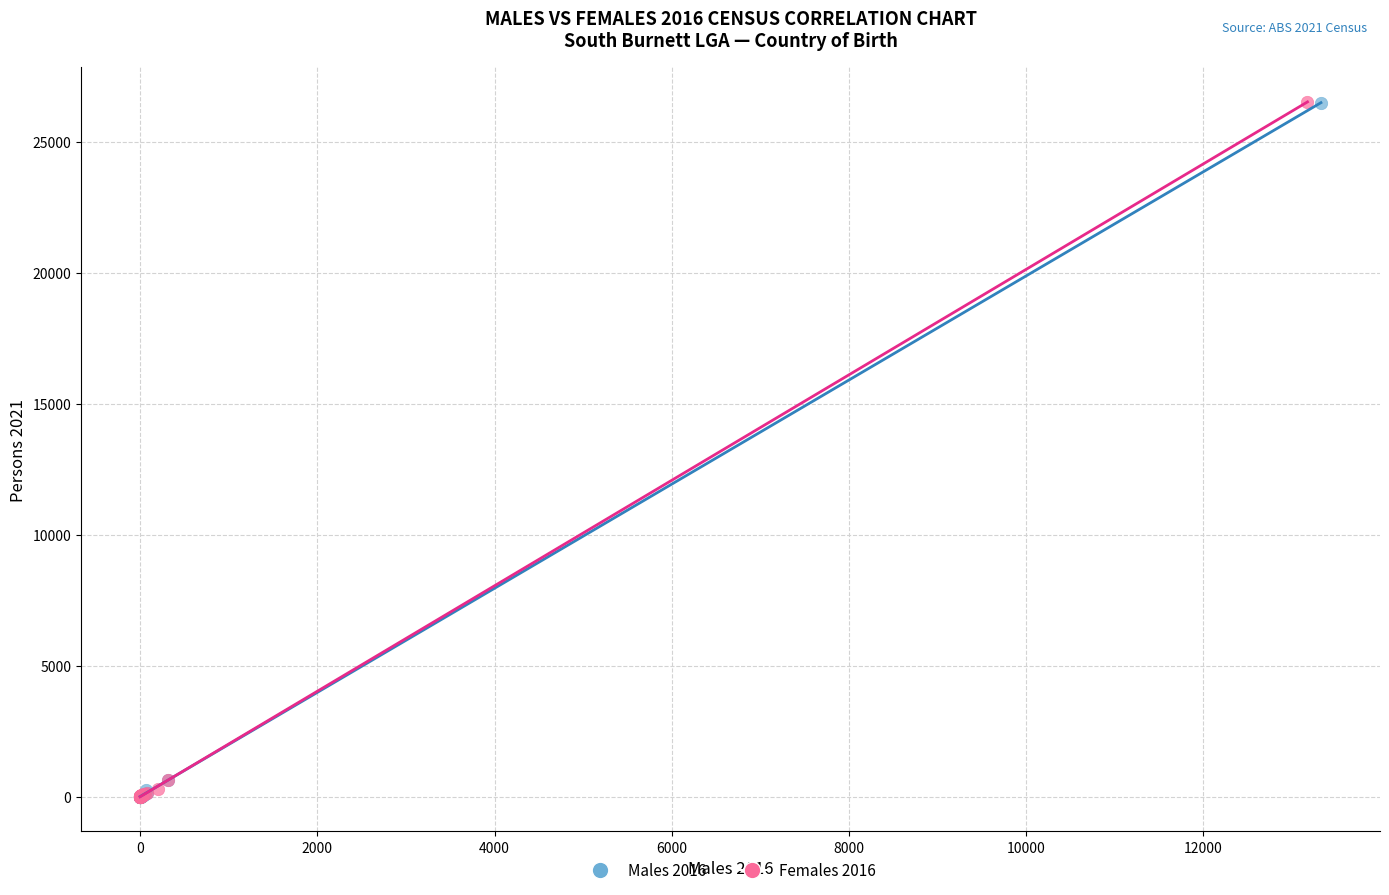

Which series has the largest Y range (max minus min)?

Females 2016